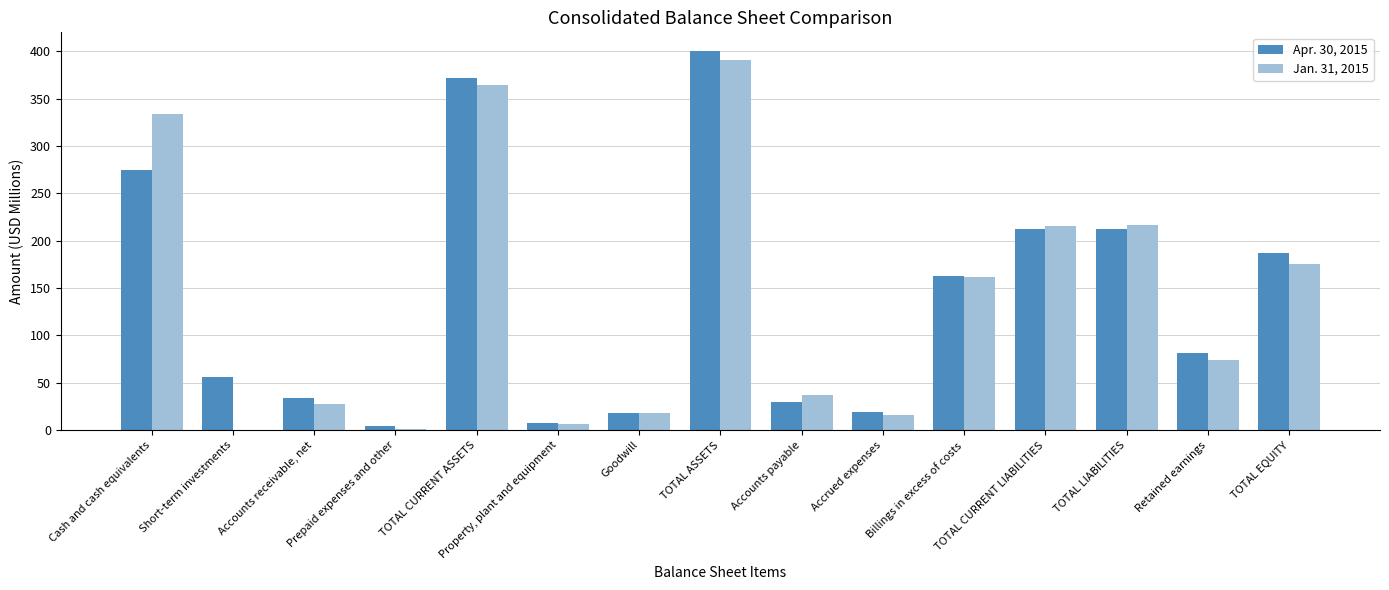

What is the sum of all Apr. 30, 2015 values?

2072.7